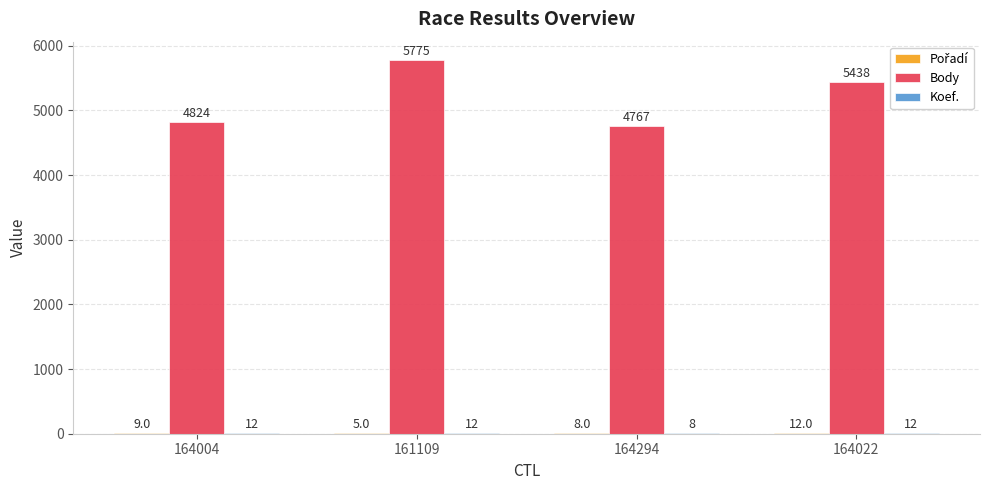

What is the average value of the Body series?

5201